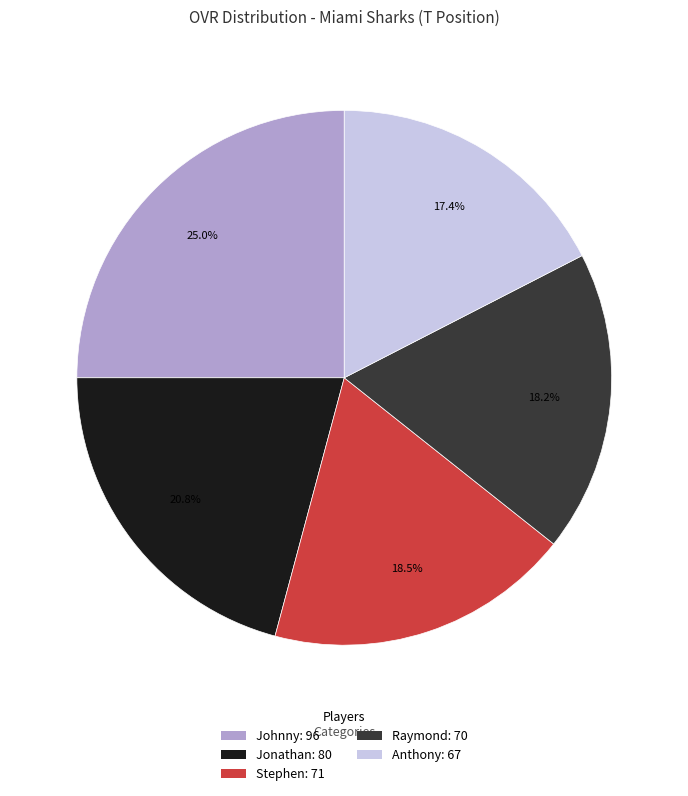

What is the smallest slice in the pie chart?

Anthony